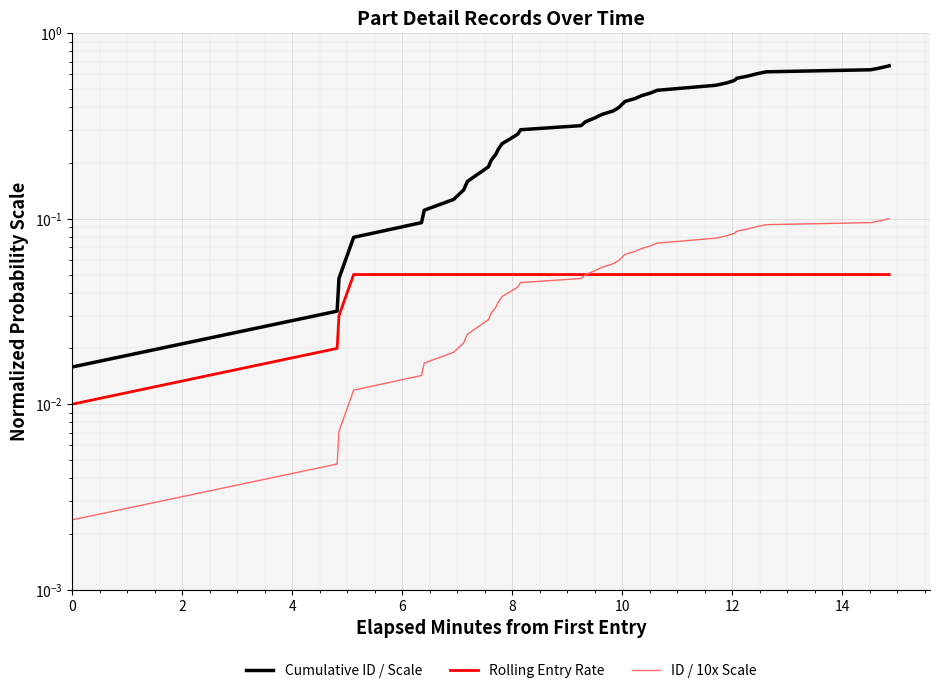

True or false: ID / 10x Scale and Rolling Entry Rate intersect in this chart.

False